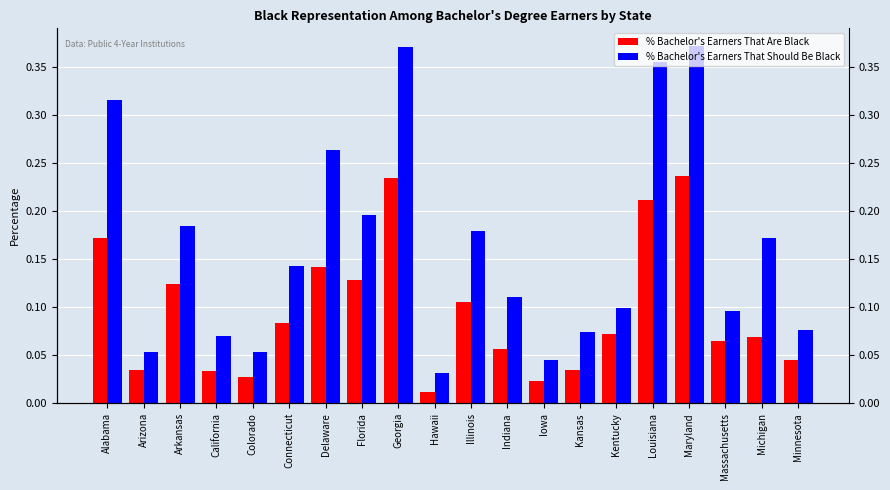

Does the chart contain any negative values?

No